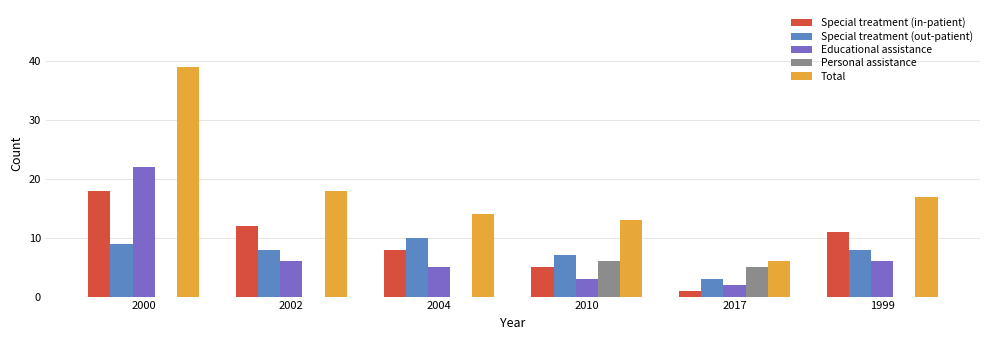

Reading left to right, extract all data points from this chart.

Special treatment (in-patient): 2000=18	2002=12	2004=8	2010=5	2017=1	1999=11
Special treatment (out-patient): 2000=9	2002=8	2004=10	2010=7	2017=3	1999=8
Educational assistance: 2000=22	2002=6	2004=5	2010=3	2017=2	1999=6
Personal assistance: 2000=0	2002=0	2004=0	2010=6	2017=5	1999=0
Total: 2000=39	2002=18	2004=14	2010=13	2017=6	1999=17